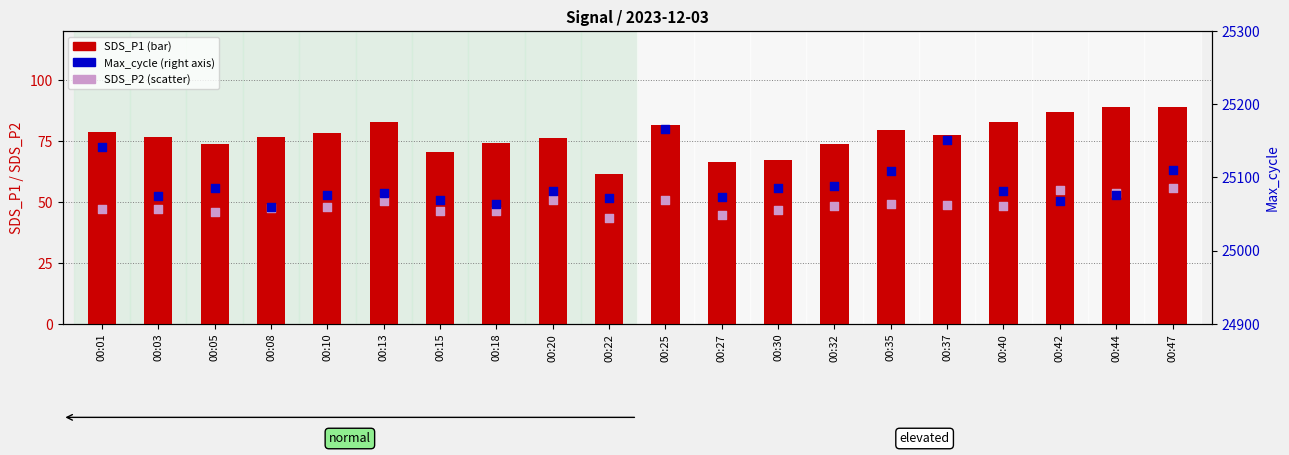

Which series has the largest total across all categories?

Max_cycle